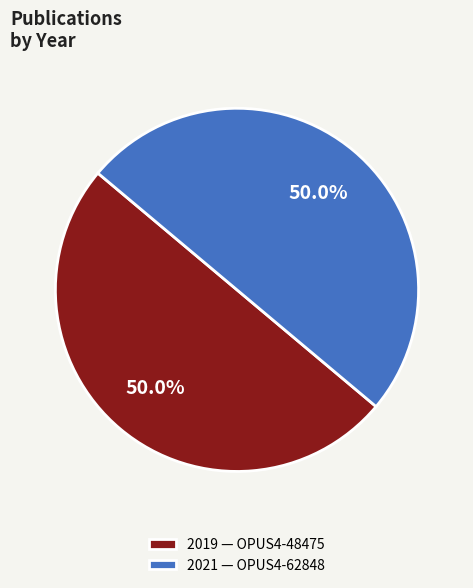

What is the ratio of the value at 2019 — OPUS4-48475 to the value at 2021 — OPUS4-62848?

1.0